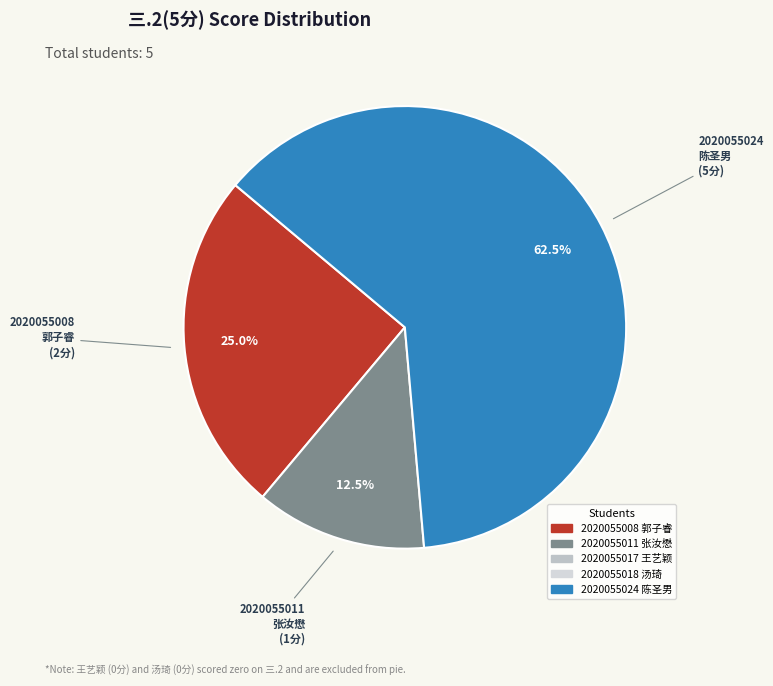

Does any single category account for the majority?

Yes